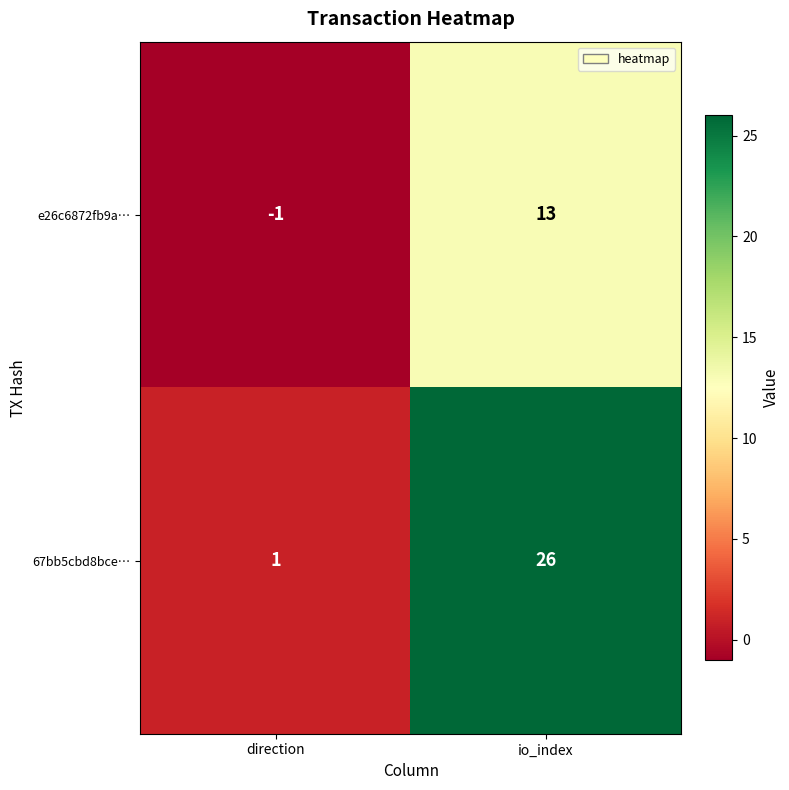

Reading right to left, extract all data points from this chart.

e26c6872fb9a…: 13	-1
67bb5cbd8bce…: 26	1